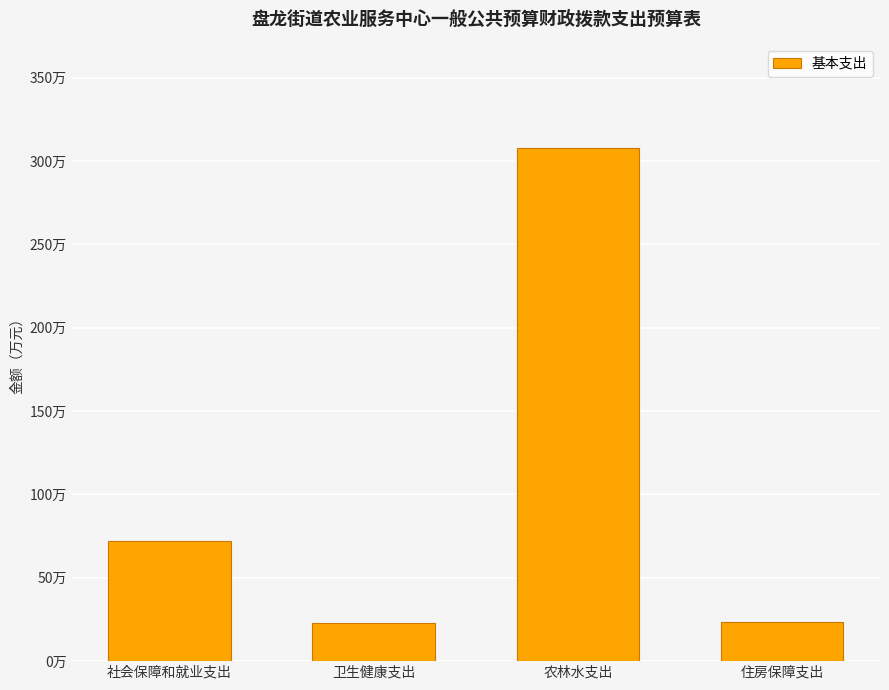

What is the average value?

106.6